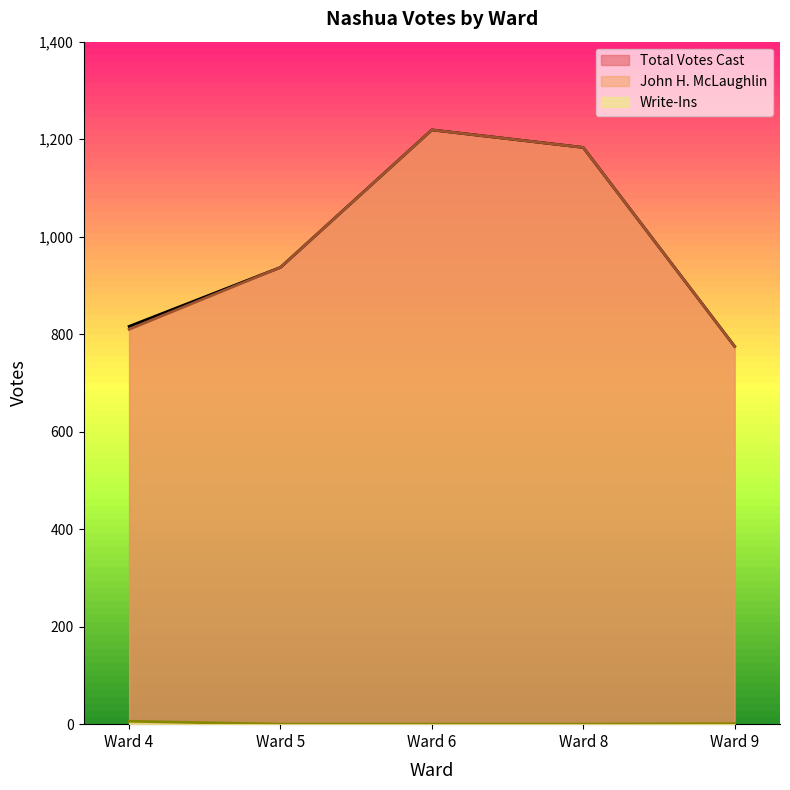

Does the chart have visible grid lines?

No